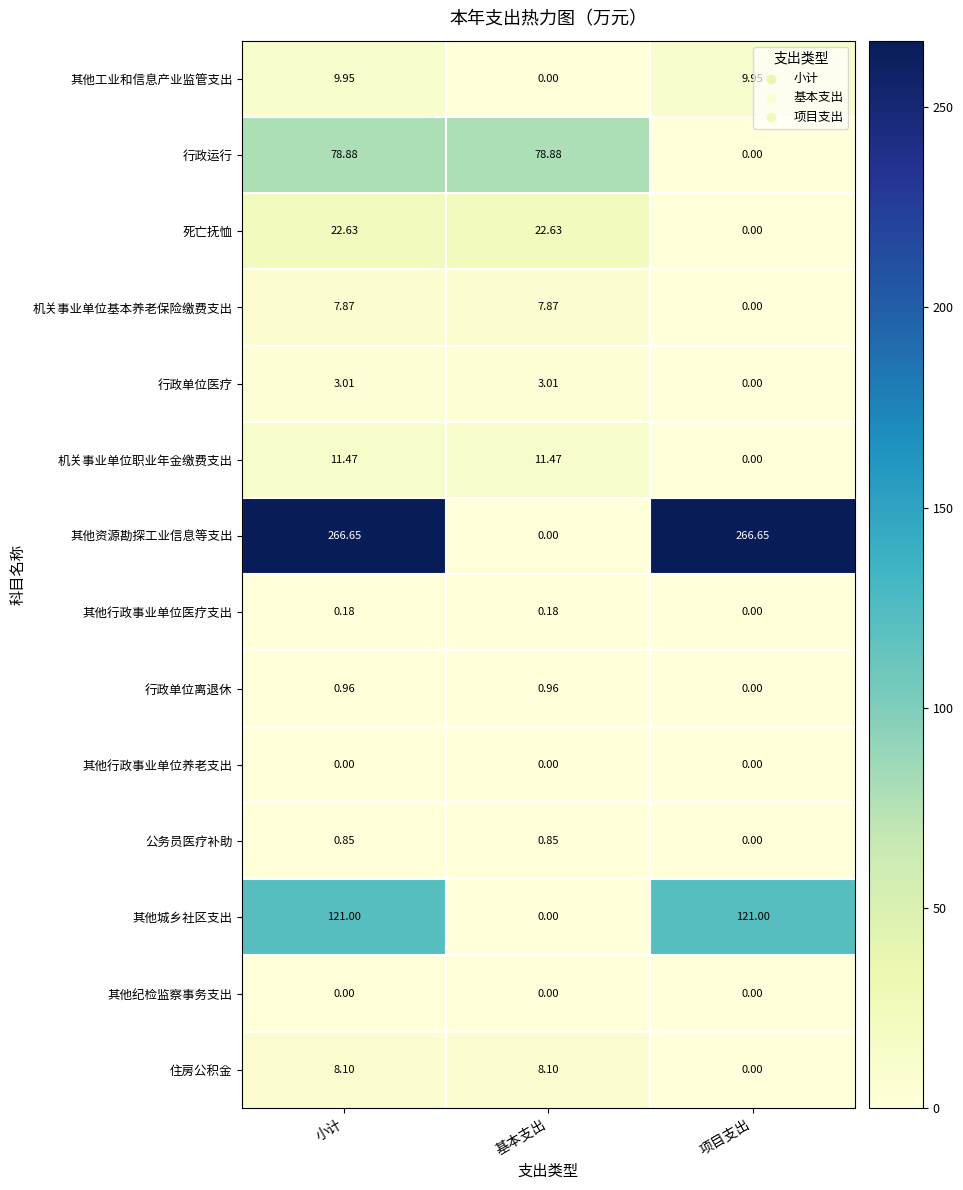

Which series has the largest total across all categories?

其他资源勘探工业信息等支出